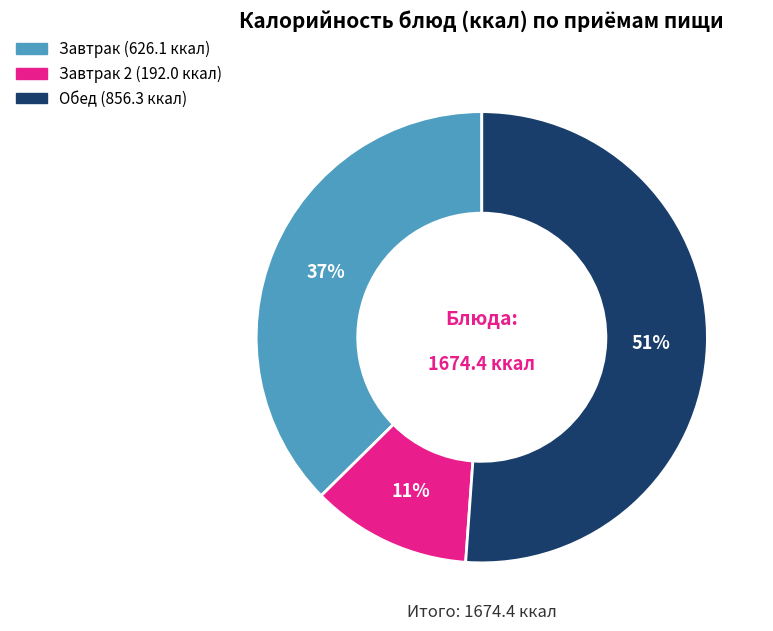

Count the number of slices in the pie.

3